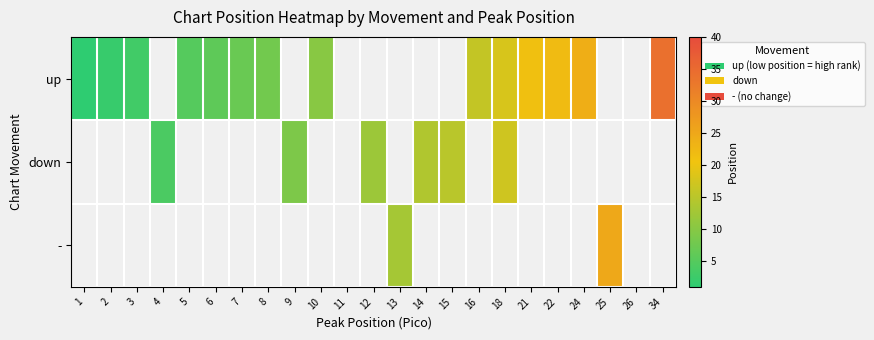

How many distinct data groups are displayed?

3